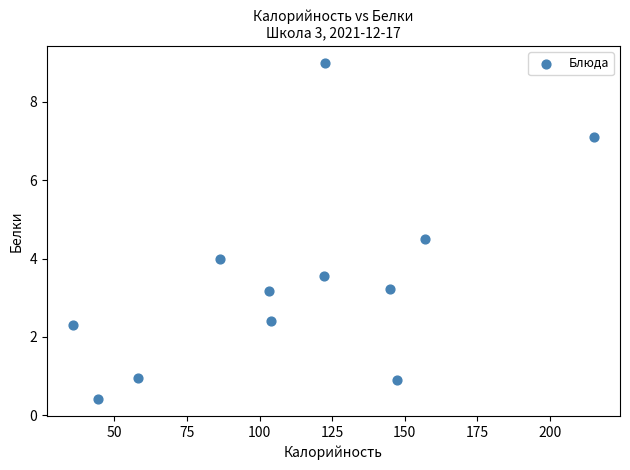

What is the range of Y values (max minus min)?

8.6